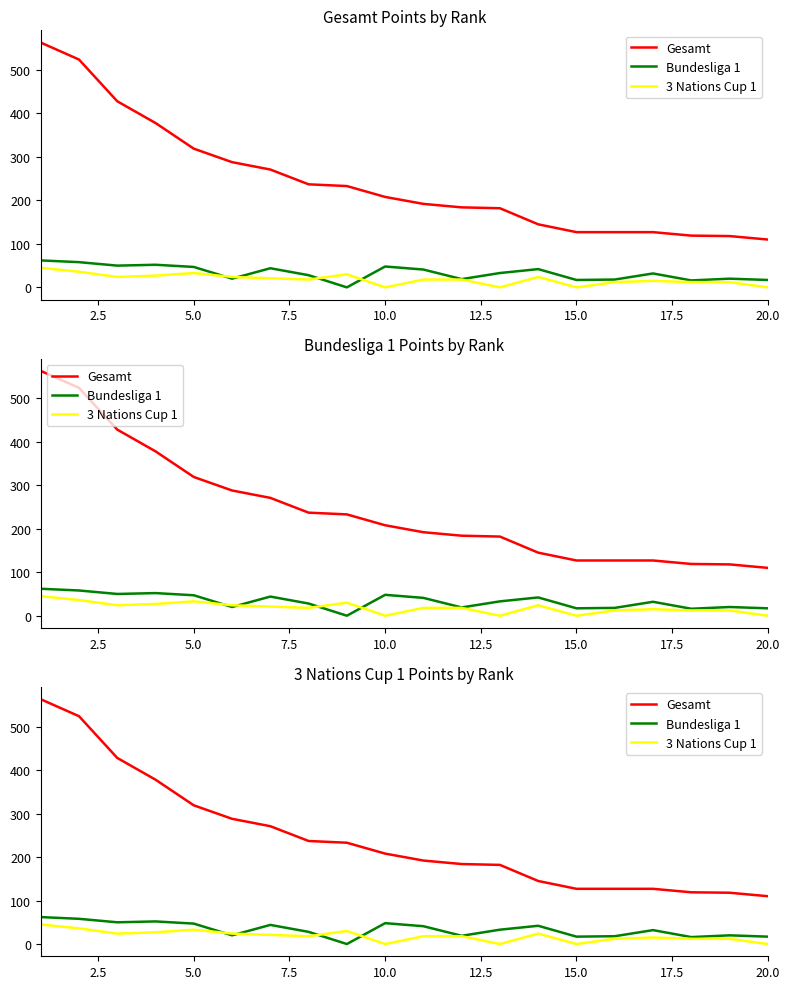

True or false: Gesamt and 3 Nations Cup 1 intersect in this chart.

False